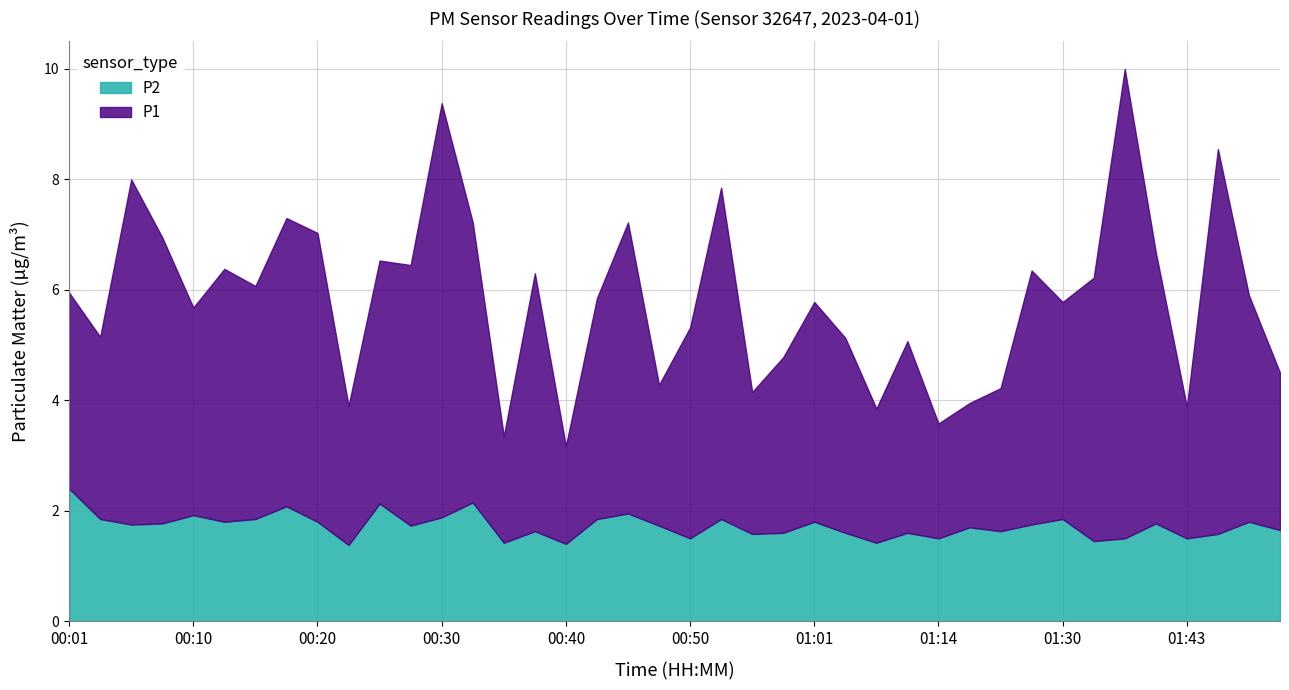

Reading left to right, transcribe all the data shown in this chart.

P1: 6.0	5.2	8.0	7.0	5.7	6.4	6.1	7.3	7.0	3.9	6.5	6.5	9.4	7.2	3.4	6.3	3.2	5.8	7.2	4.3	5.3	7.8	4.2	4.8	5.8	5.1	3.9	5.1	3.6	4.0	4.2	6.3	5.8	6.2	10.0	6.7	3.9	8.6	5.9	4.5
P2: 2.4	1.9	1.8	1.8	1.9	1.8	1.9	2.1	1.8	1.4	2.1	1.7	1.9	2.1	1.4	1.6	1.4	1.9	1.9	1.7	1.5	1.9	1.6	1.6	1.8	1.6	1.4	1.6	1.5	1.7	1.6	1.8	1.9	1.4	1.5	1.8	1.5	1.6	1.8	1.6